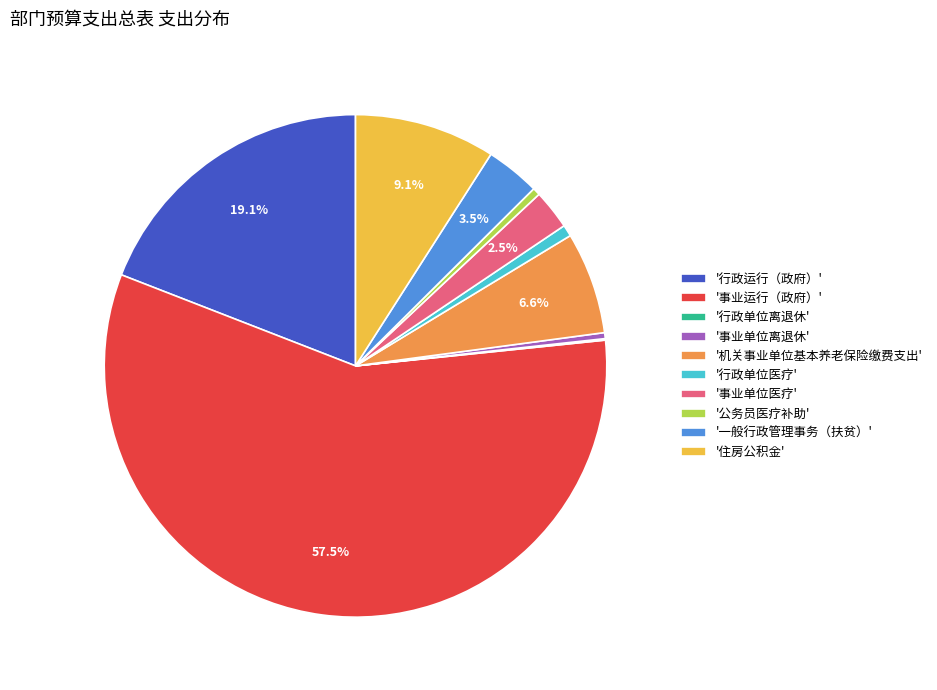

To the nearest percent, what is the difference between the largest and smallest slice percentages?

57%